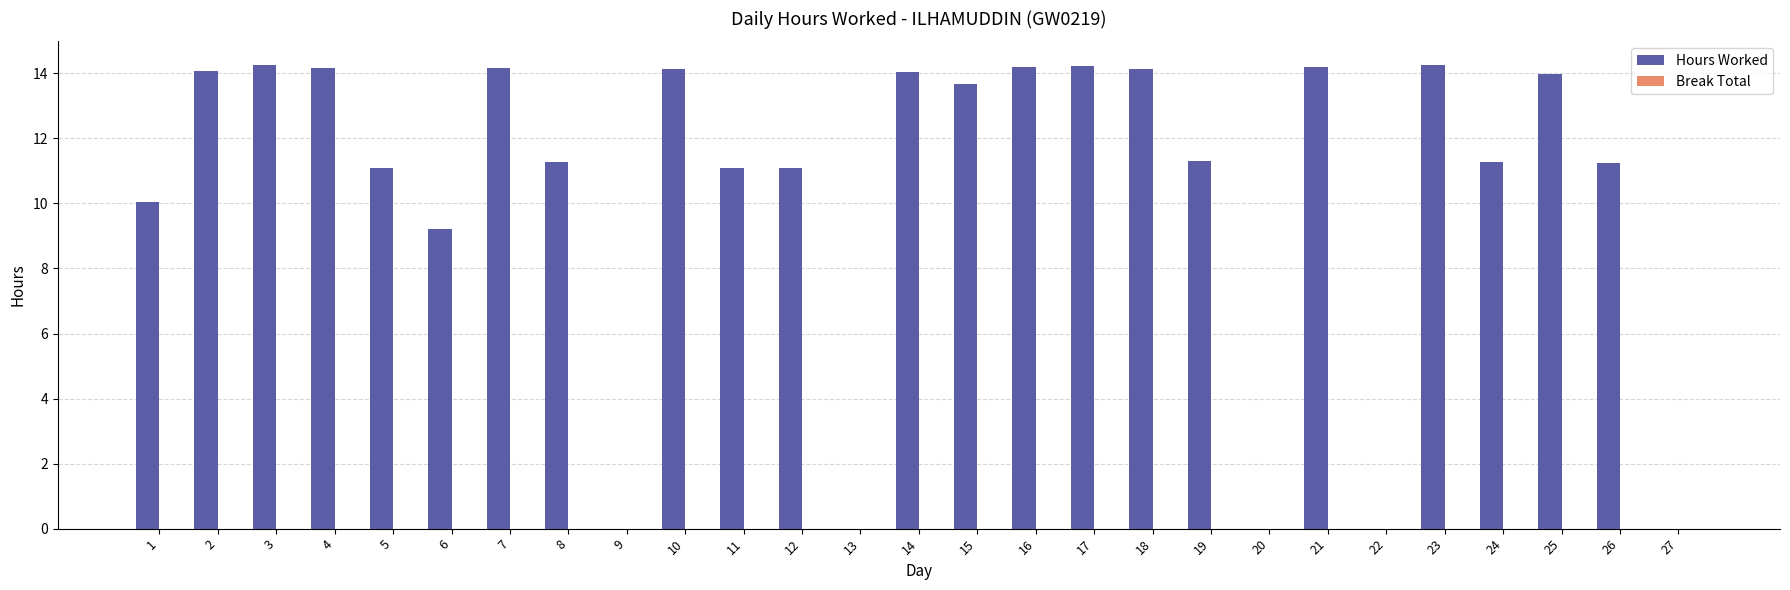

What is the sum of all values?

281.1